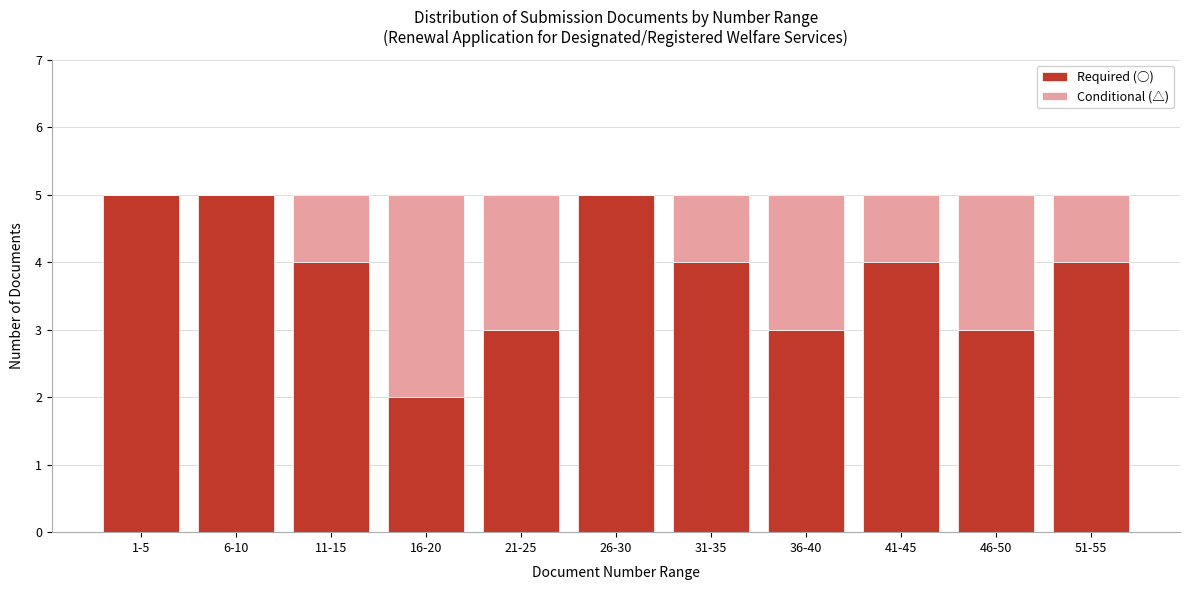

Reading left to right, what are the values for Required (○)?

1-5=5	6-10=5	11-15=4	16-20=2	21-25=3	26-30=5	31-35=4	36-40=3	41-45=4	46-50=3	51-55=4